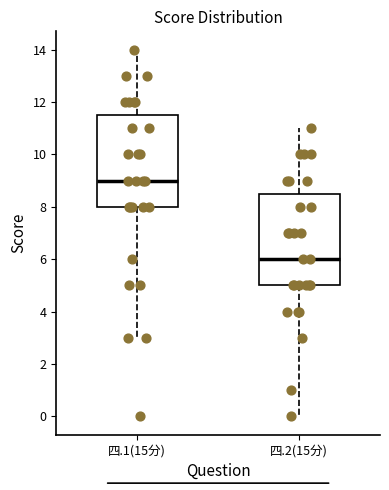

Reading left to right, read every box against the y-axis: the position of its median line, the range the box covers, and the ends of its whiskers. The values are not printed on the chart, so give them approximately, as read against the axis.

四.1(15分): median 9.0, box 8.0 to 11.6, whiskers 3.0 to 14.0
四.2(15分): median 6.0, box 5.0 to 8.6, whiskers 0.0 to 11.0